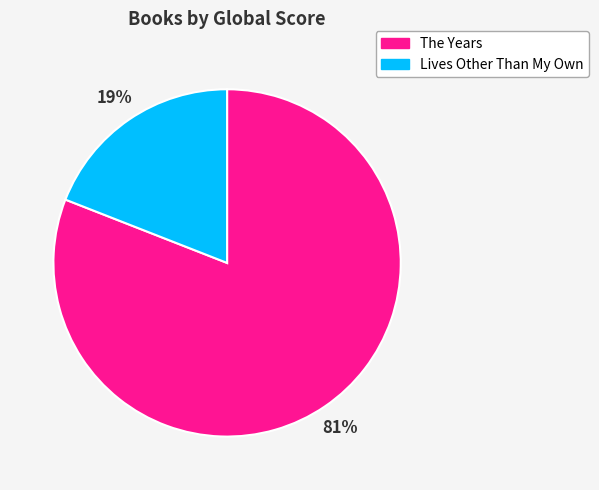

How many slices are in this pie chart?

2